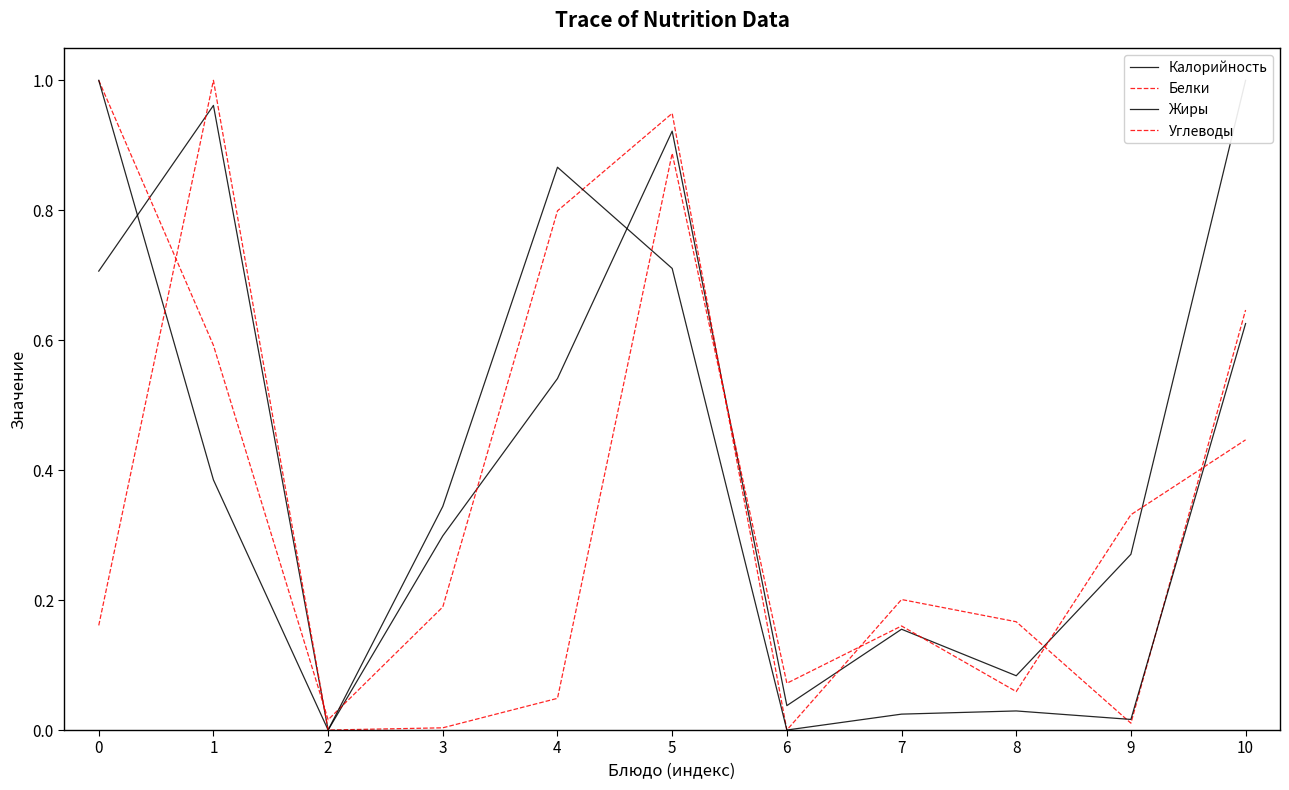

List the labels in order of Жиры value, largest first.

0, 4, 5, 10, 1, 3, 8, 7, 9, 2, 6